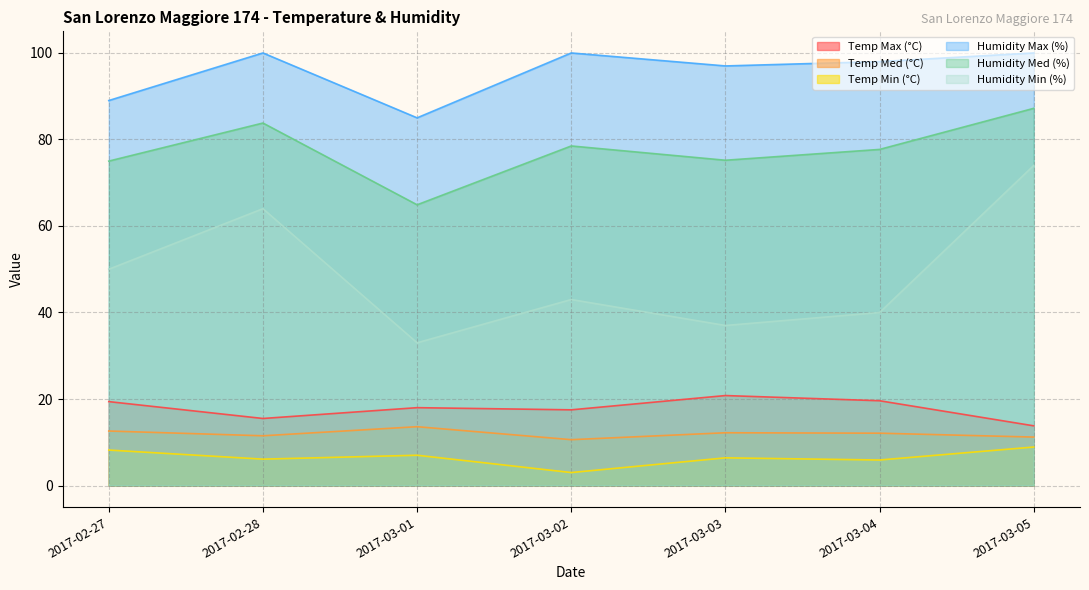

True or false: Temp Med (°C) has a value of 11.2 at 2017-03-05.

True